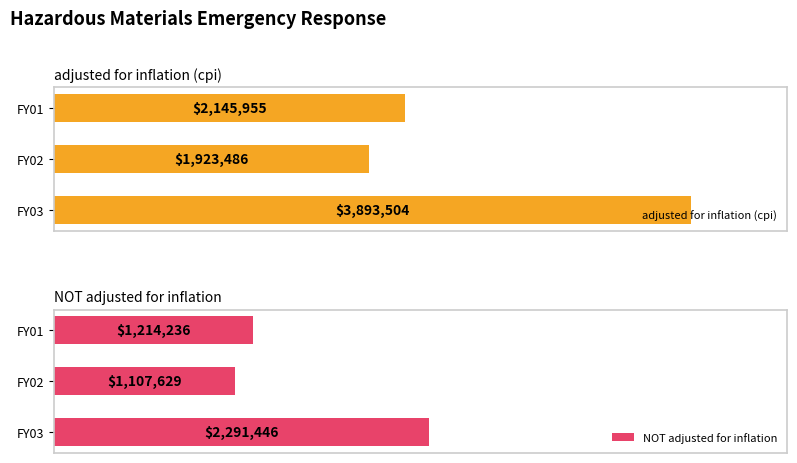

How many values in the adjusted for inflation (cpi) series exceed 2145955?

1